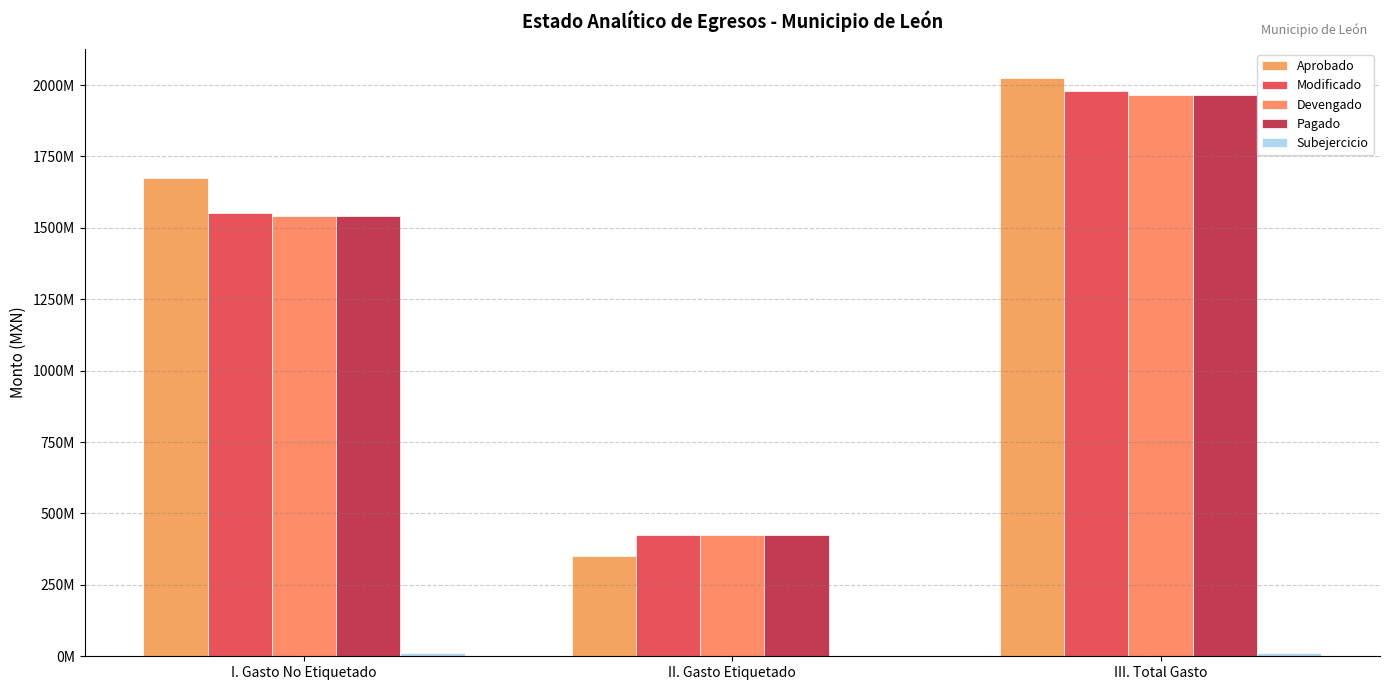

Does the chart contain stacked bars?

No